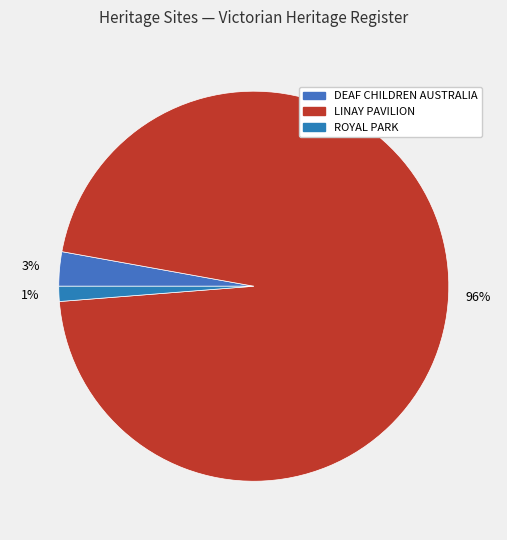

Count the number of slices in the pie.

3